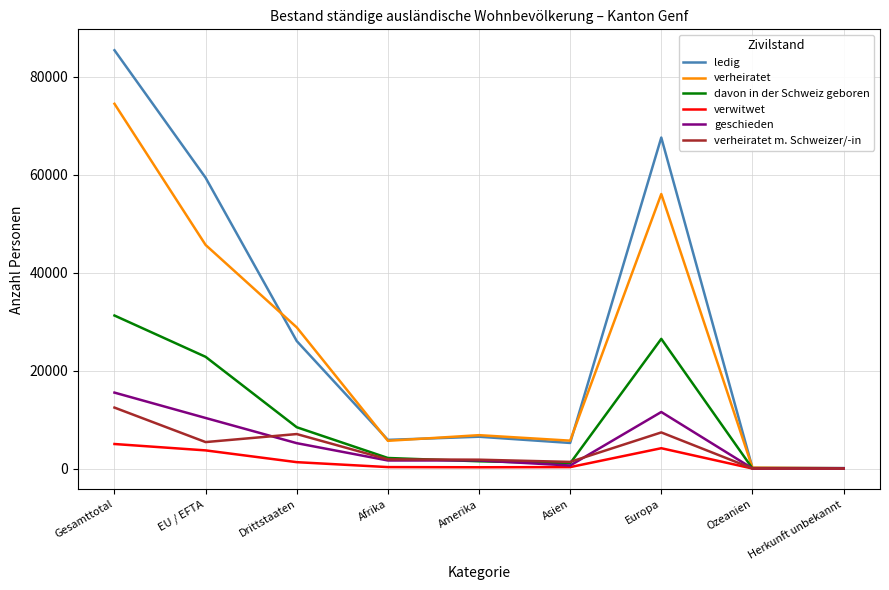

Does the chart have visible grid lines?

Yes